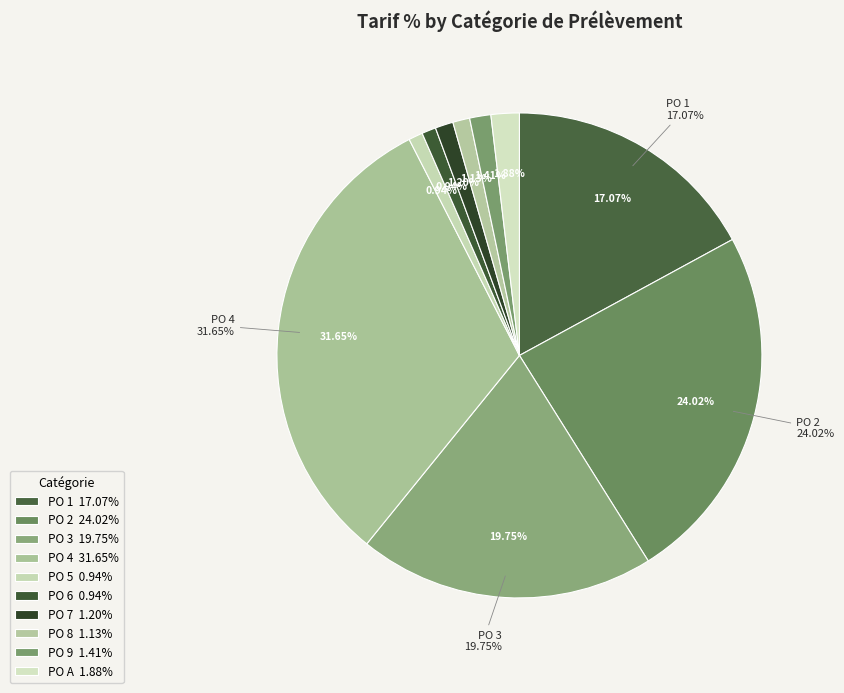

To the nearest percent, what is the difference between the PO 2 and PO 3 slice percentages?

4%